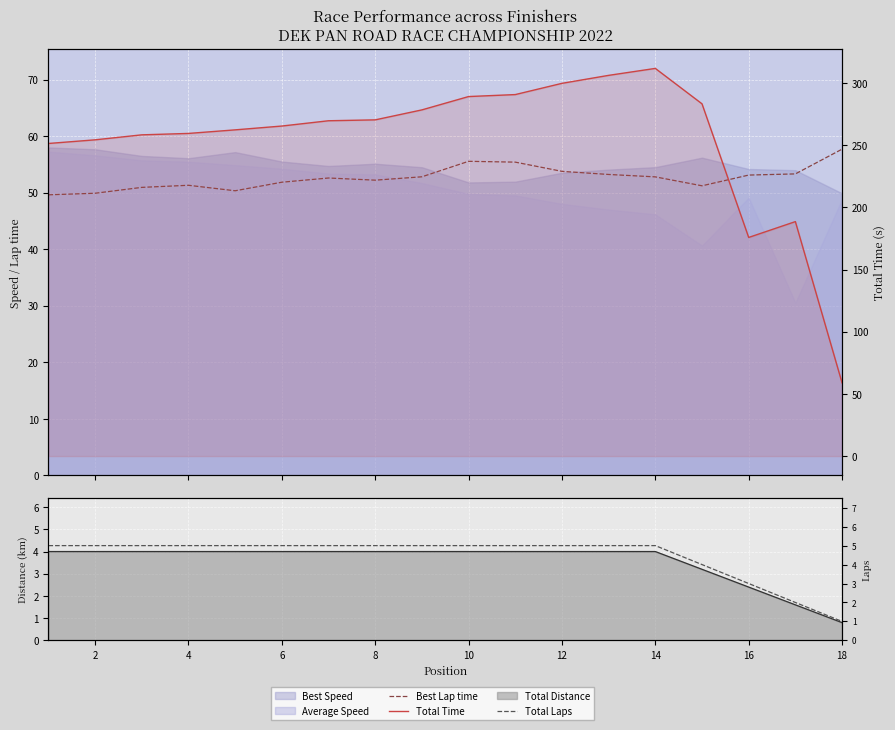

True or false: Total Laps has more than 2 points higher than both neighbors.

False